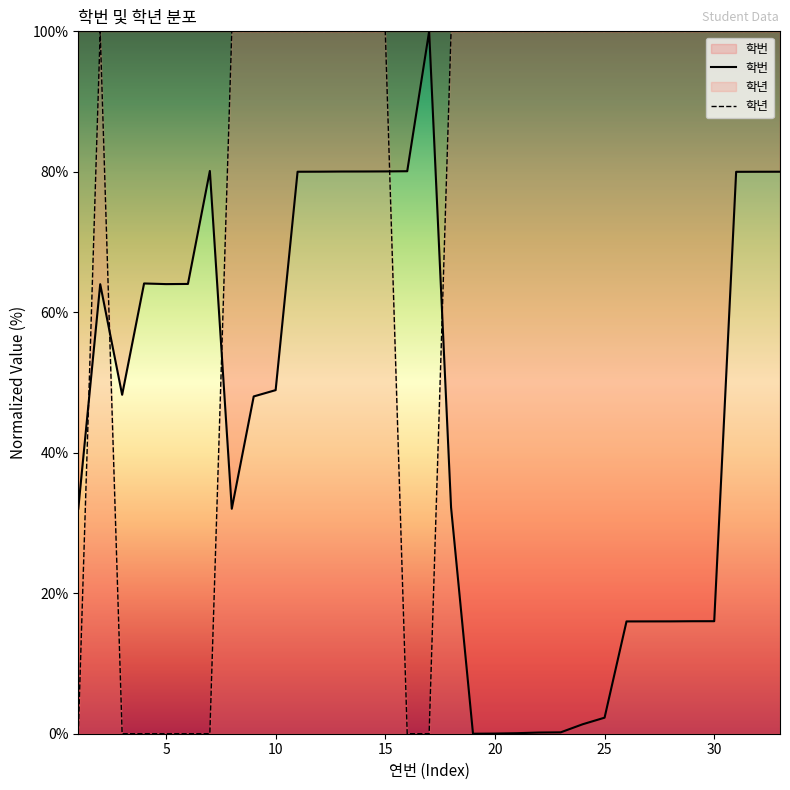

After their last crossing, which series has the higher values: 학년 or 학번?

학년